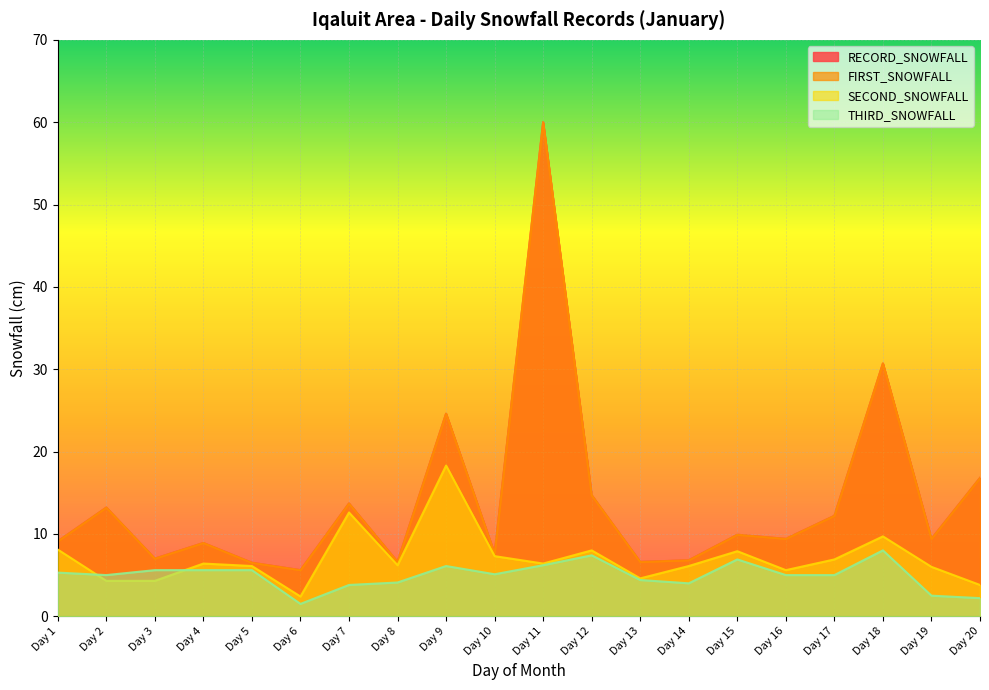

True or false: FIRST_SNOWFALL and THIRD_SNOWFALL intersect in this chart.

False